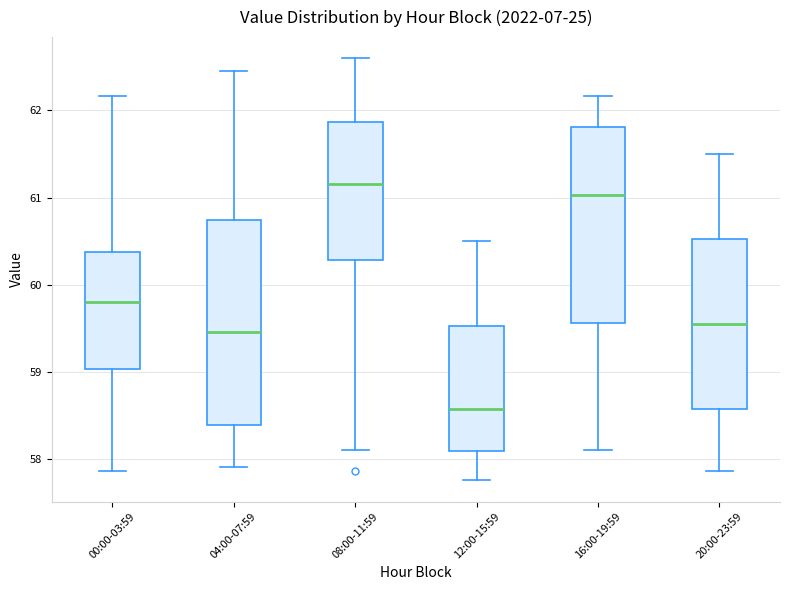

Reading left to right, read every box against the y-axis: the position of its median line, the range the box covers, and the ends of its whiskers. The values are not printed on the chart, so give them approximately, as read against the axis.

00:00-03:59: median 59.8, box 59.0 to 60.4, whiskers 57.9 to 62.2
04:00-07:59: median 59.5, box 58.4 to 60.7, whiskers 57.9 to 62.5
08:00-11:59: median 61.2, box 60.3 to 61.9, whiskers 58.1 to 62.6
12:00-15:59: median 58.6, box 58.1 to 59.5, whiskers 57.8 to 60.5
16:00-19:59: median 61.0, box 59.6 to 61.8, whiskers 58.1 to 62.2
20:00-23:59: median 59.6, box 58.6 to 60.5, whiskers 57.9 to 61.5